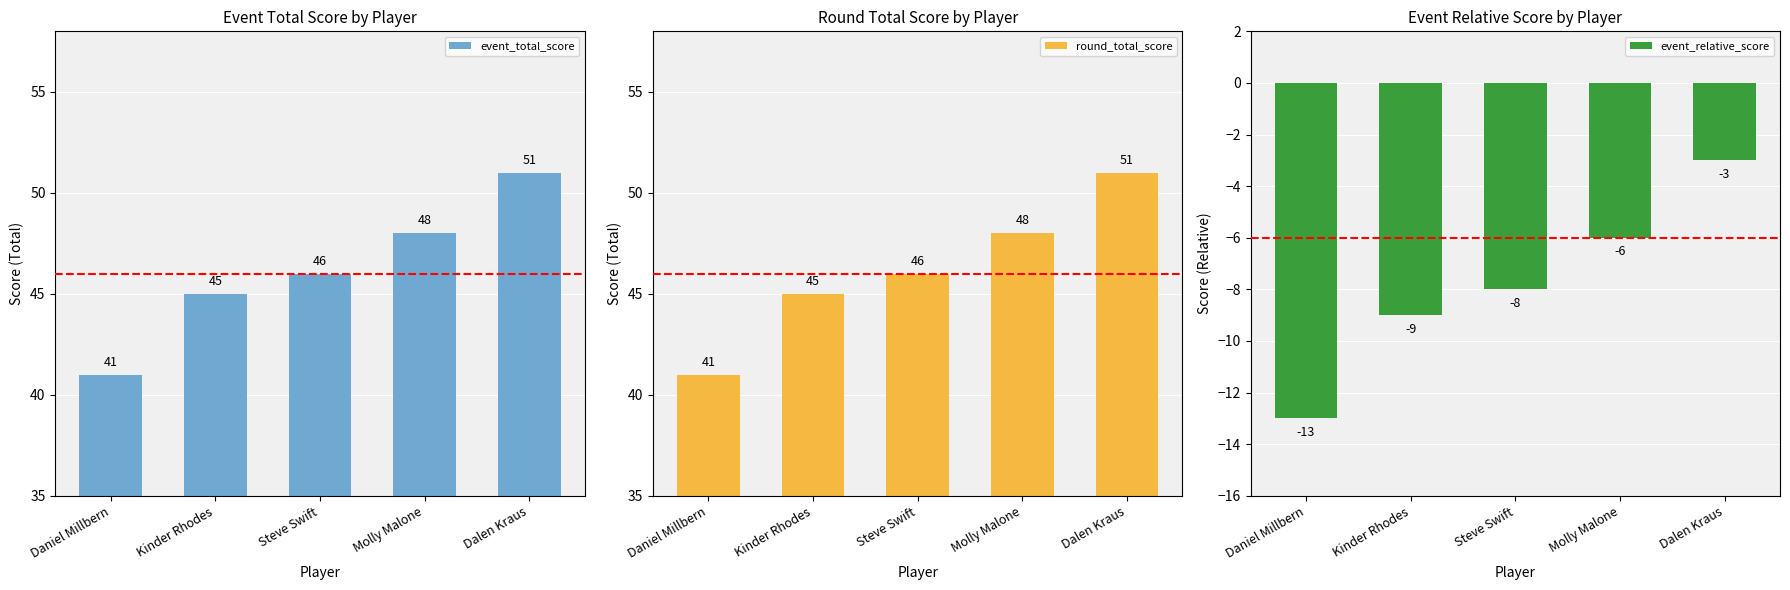

Is the value of event_total_score at Kinder Rhodes greater than the value of event_relative_score at Dalen Kraus?

Yes